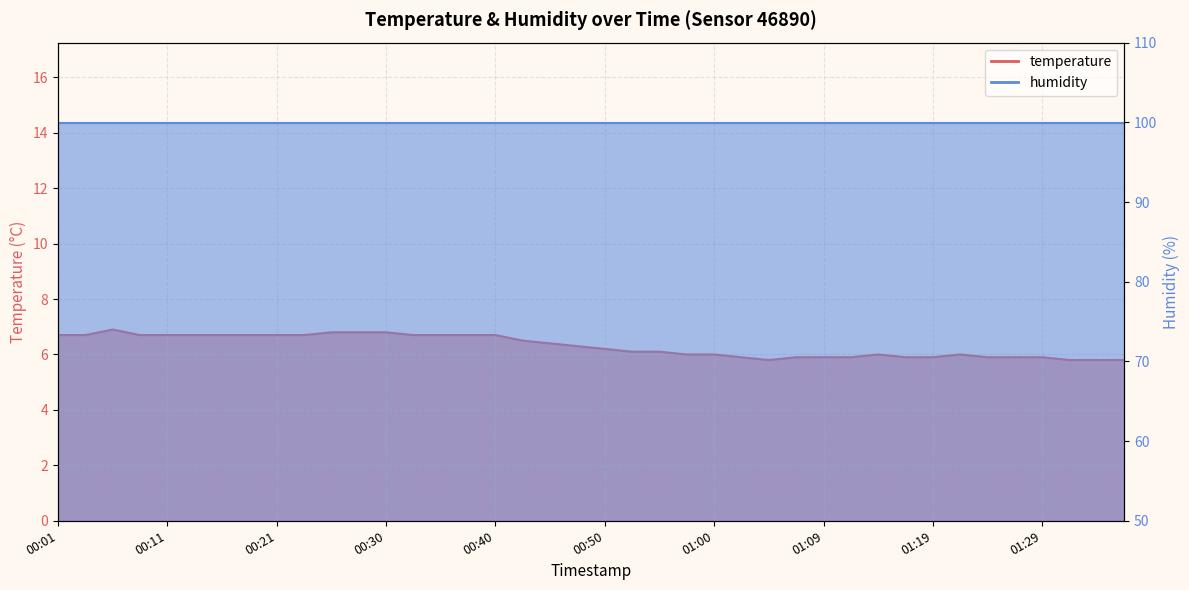

What is the average value?

6.3